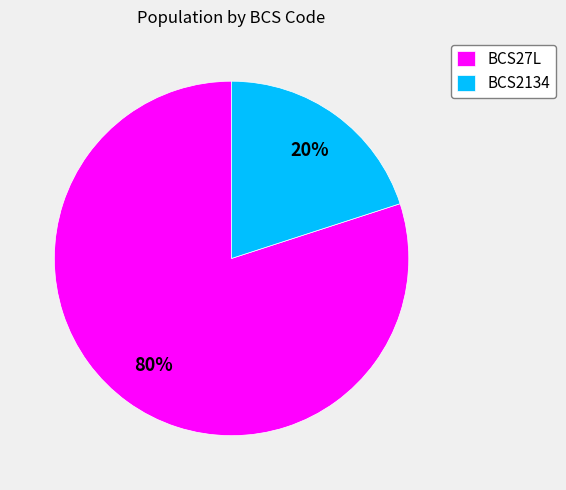

Is it true that BCS2134 is 20% of the pie?

True